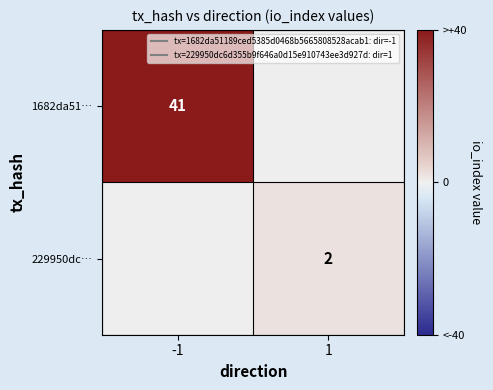

Rank the series by their average value, from highest to lowest.

1682da51…, 229950dc…